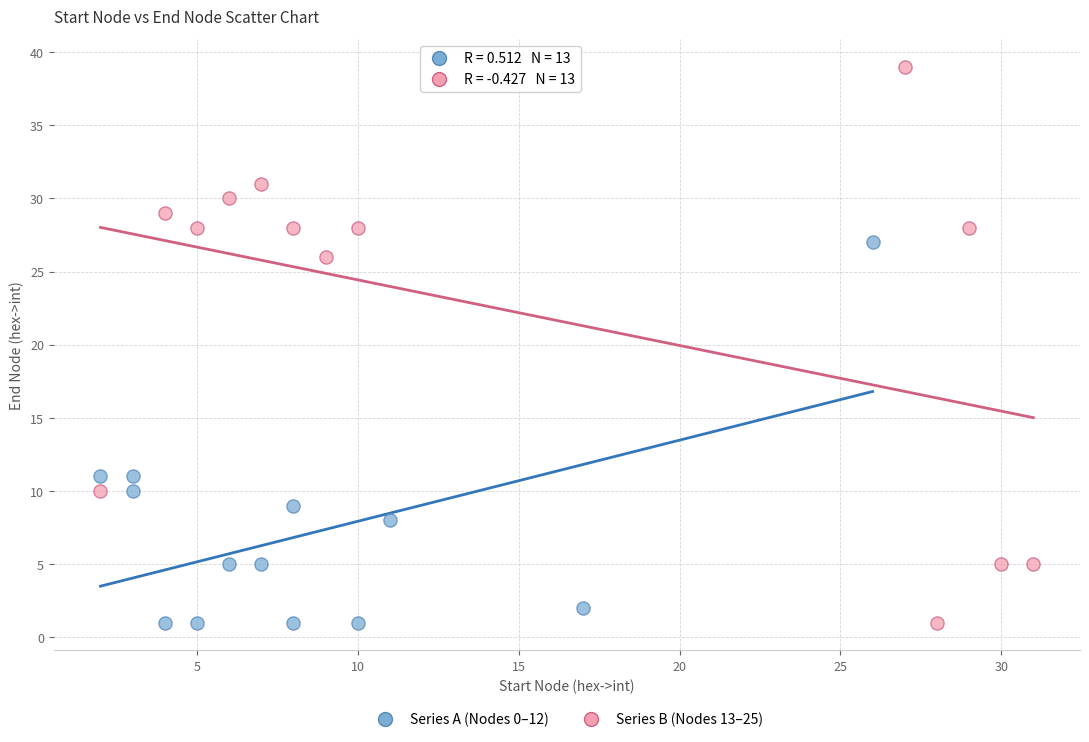

Which series contains the highest Y value?

Series B (Nodes 13–25)